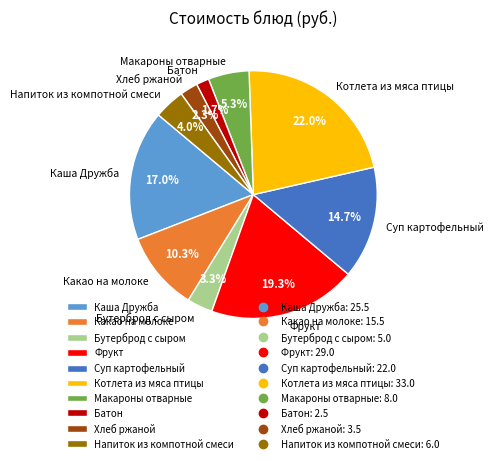

What percentage is NOT represented by Суп картофельный?

85.3%